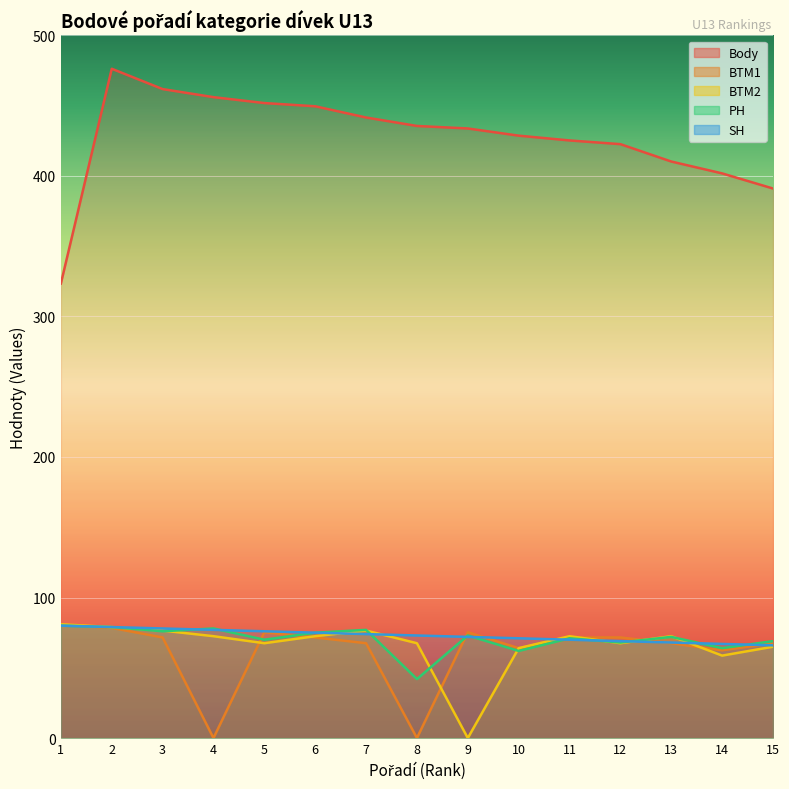

Reading left to right, transcribe all the data shown in this chart.

Body: 323.4	476.2	461.7	456.0	451.8	449.5	441.5	435.5	433.7	428.6	425.2	422.6	410.2	401.8	391.0
BTM1: 80.7	78.4	71.6	0.0	75.3	71.6	67.5	0.0	75.3	64.0	71.6	71.6	67.5	62.5	67.5
BTM2: 81.0	79.0	76.5	72.5	67.5	72.5	76.5	67.5	0.0	64.0	72.5	67.5	72.5	58.7	65.0
PH: 80.0	79.0	76.0	78.0	70.0	75.0	77.0	42.0	73.0	62.0	71.0	68.0	72.0	64.0	69.0
SH: 80.0	79.0	78.0	77.0	76.0	75.0	74.0	73.0	72.0	71.0	70.0	69.0	68.0	67.0	66.0